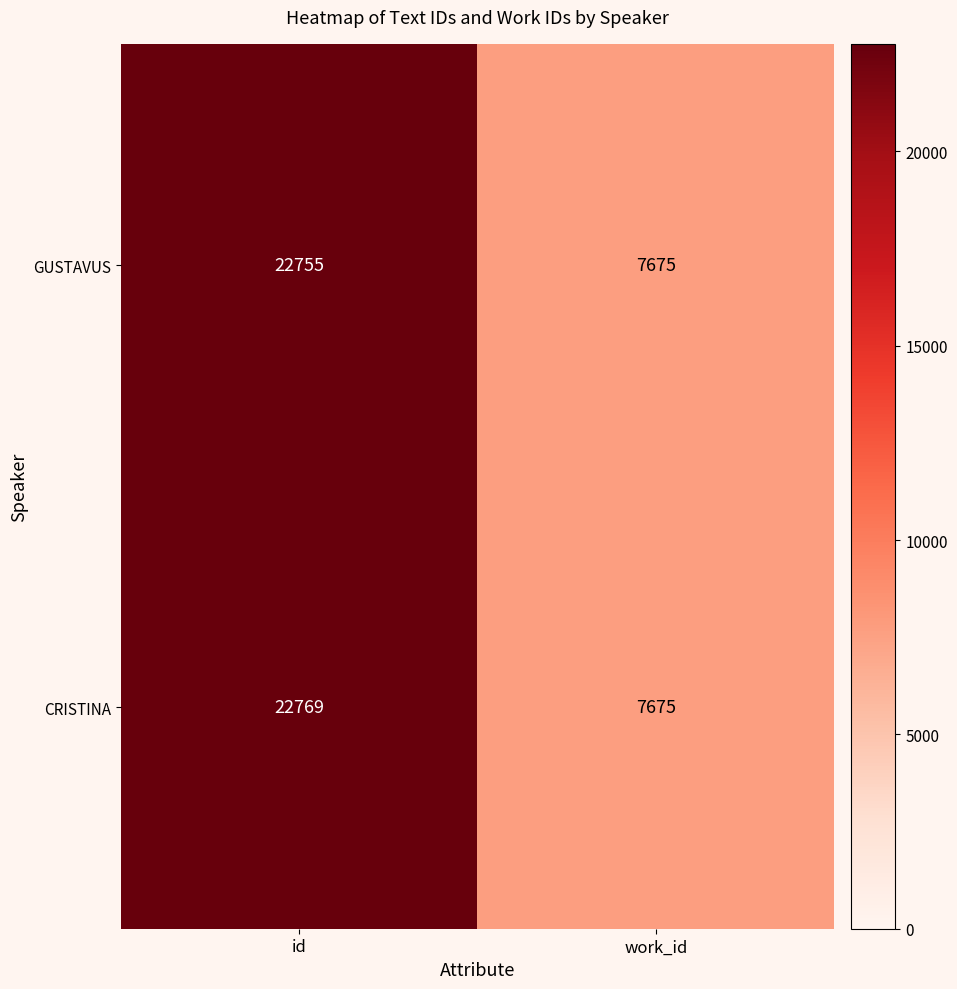

What is the total value across all series at work_id?

15350